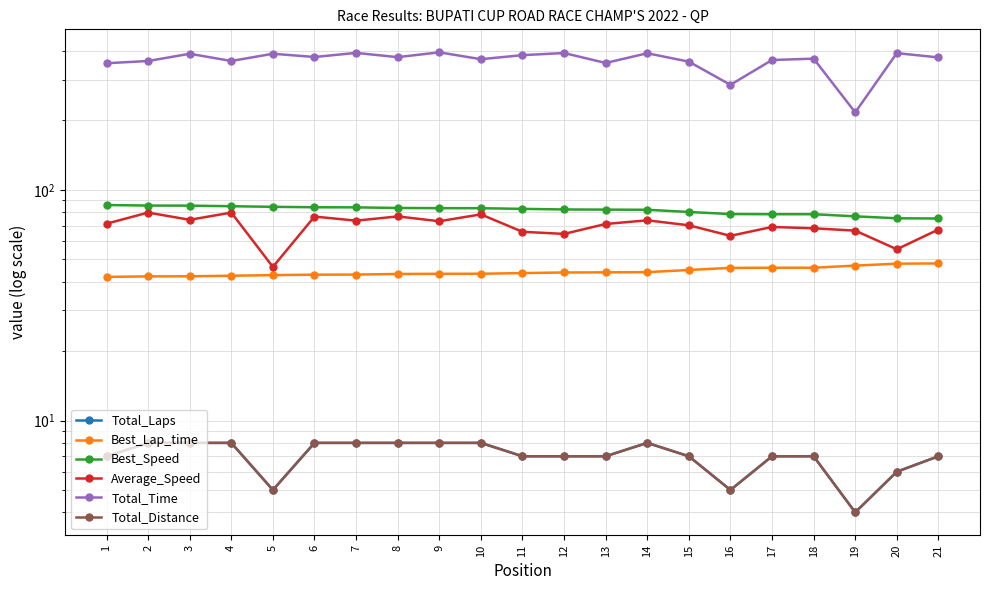

List the labels in order of Average_Speed value, largest first.

2, 4, 10, 8, 6, 3, 14, 7, 9, 1, 13, 15, 17, 18, 21, 19, 11, 12, 16, 20, 5